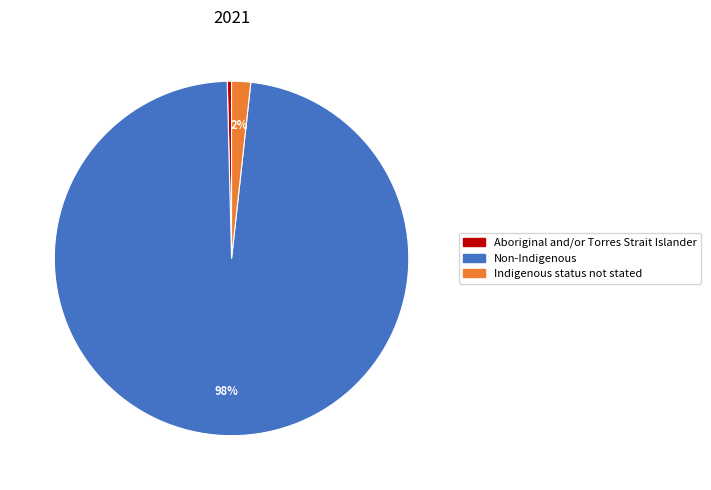

Which category has the biggest portion of the pie?

Non-Indigenous